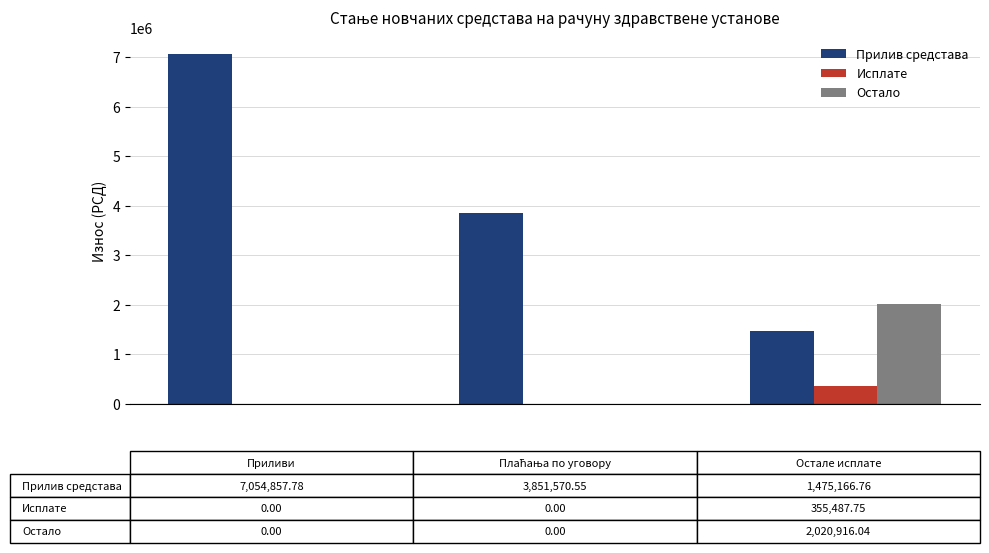

What is the maximum value shown in the chart?

7054857.8